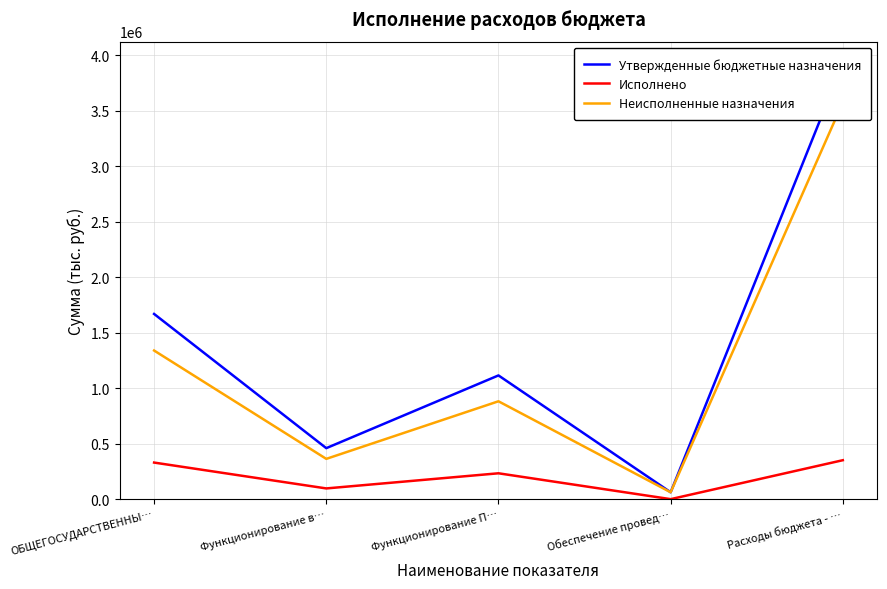

How many interior local valleys does the Неисполненные назначения series have?

2